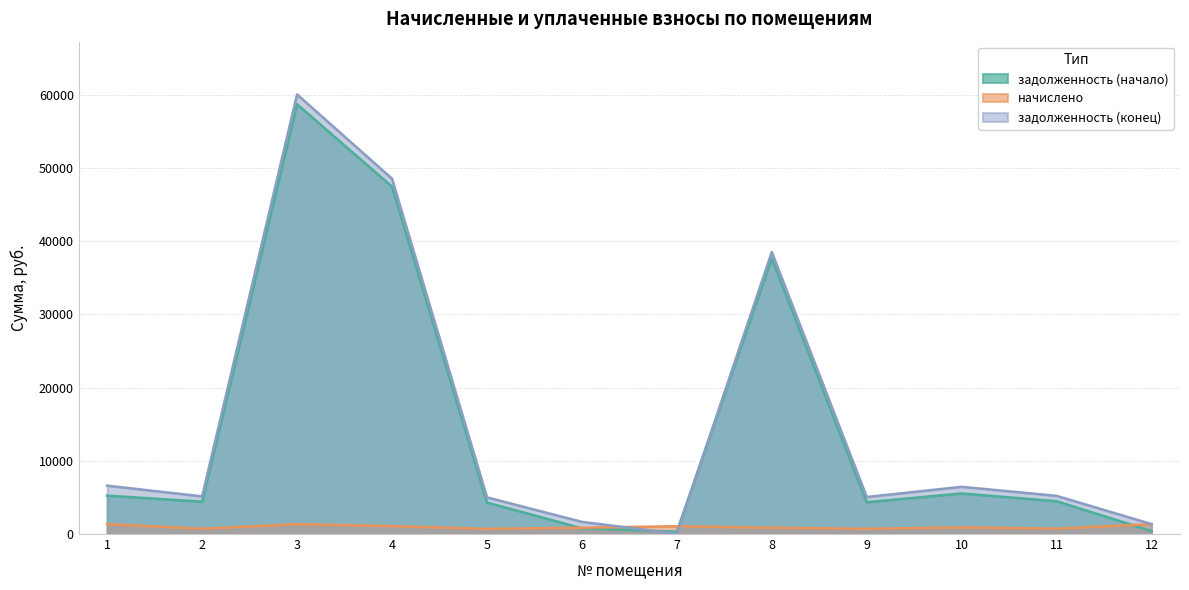

How many times do задолженность (конец) and начислено cross each other?

2